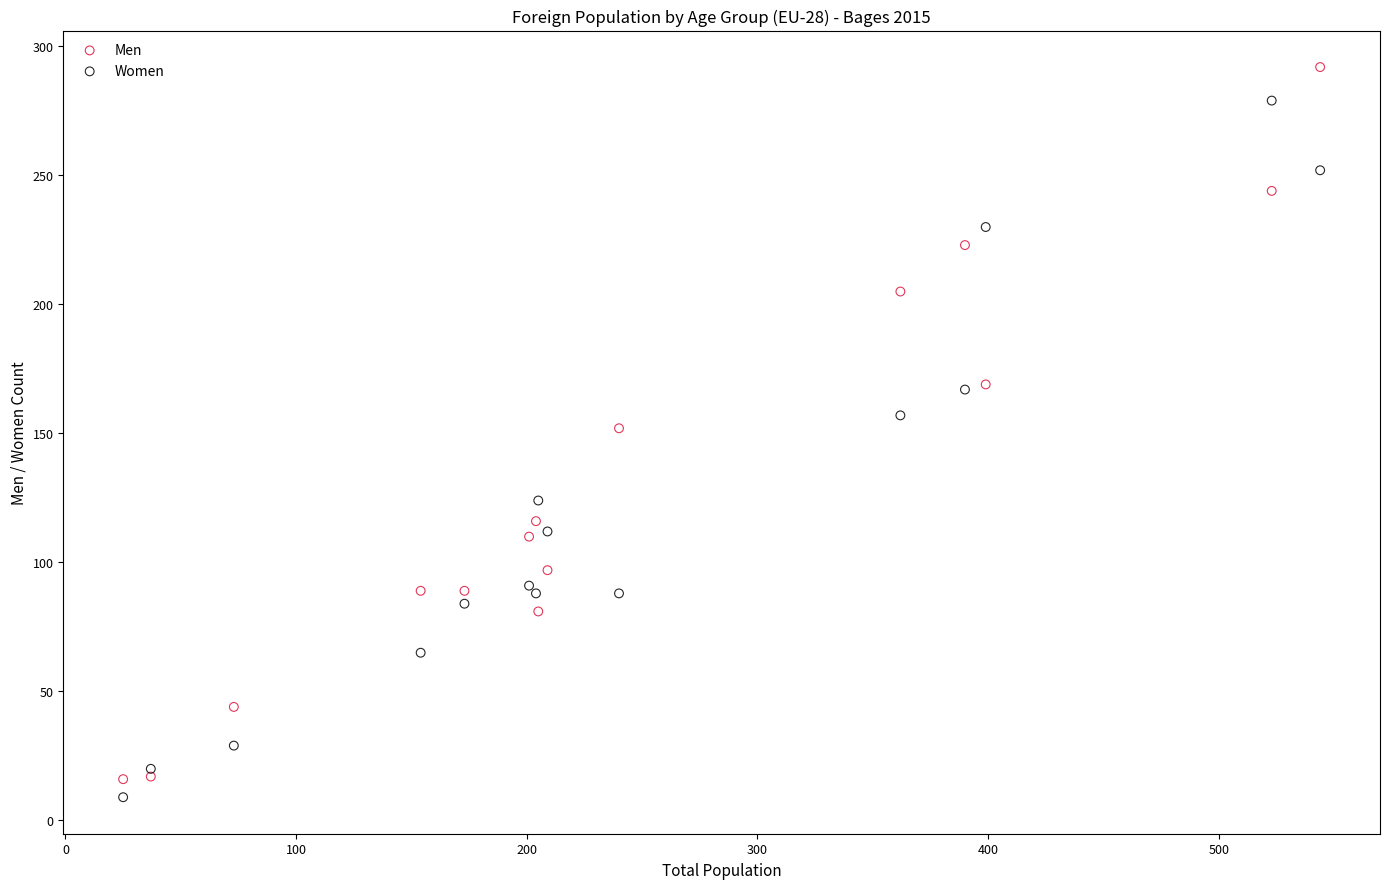

What is the X range (max minus min) for the scatter plot?

519